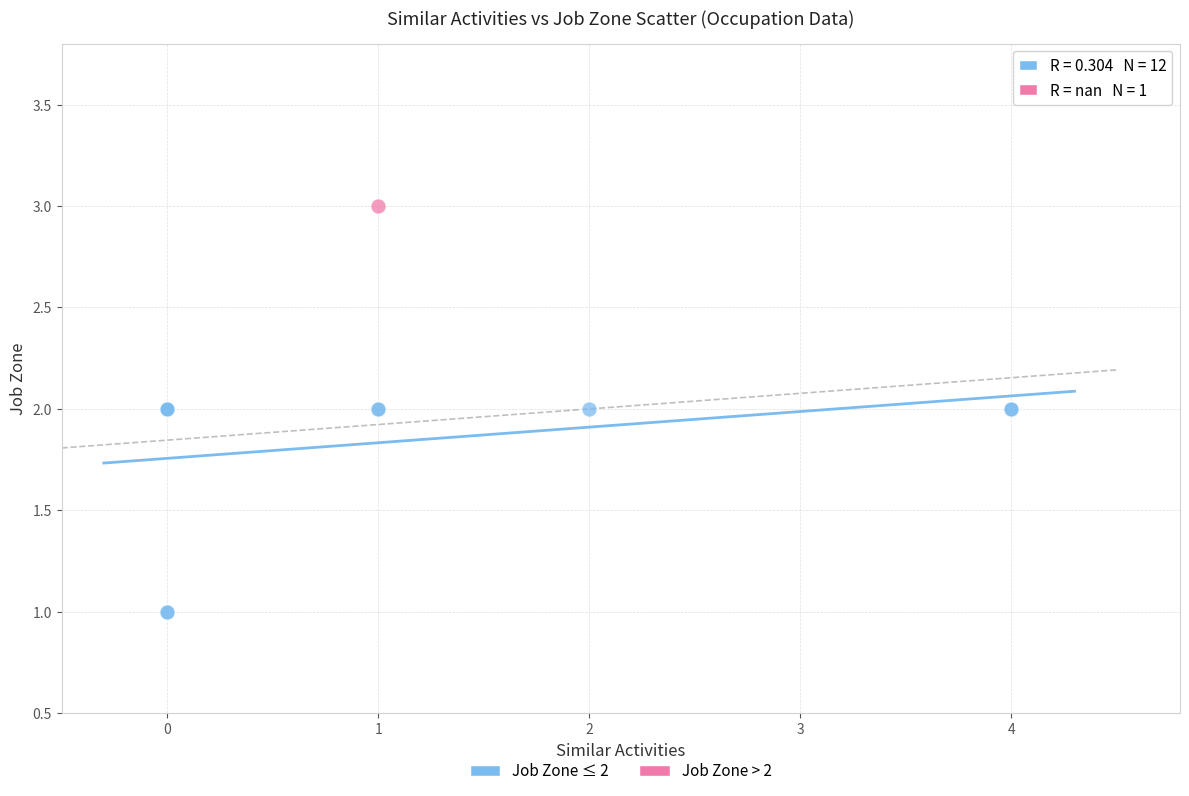

What are all the series names shown in the legend?

Job Zone ≤ 2, Job Zone > 2